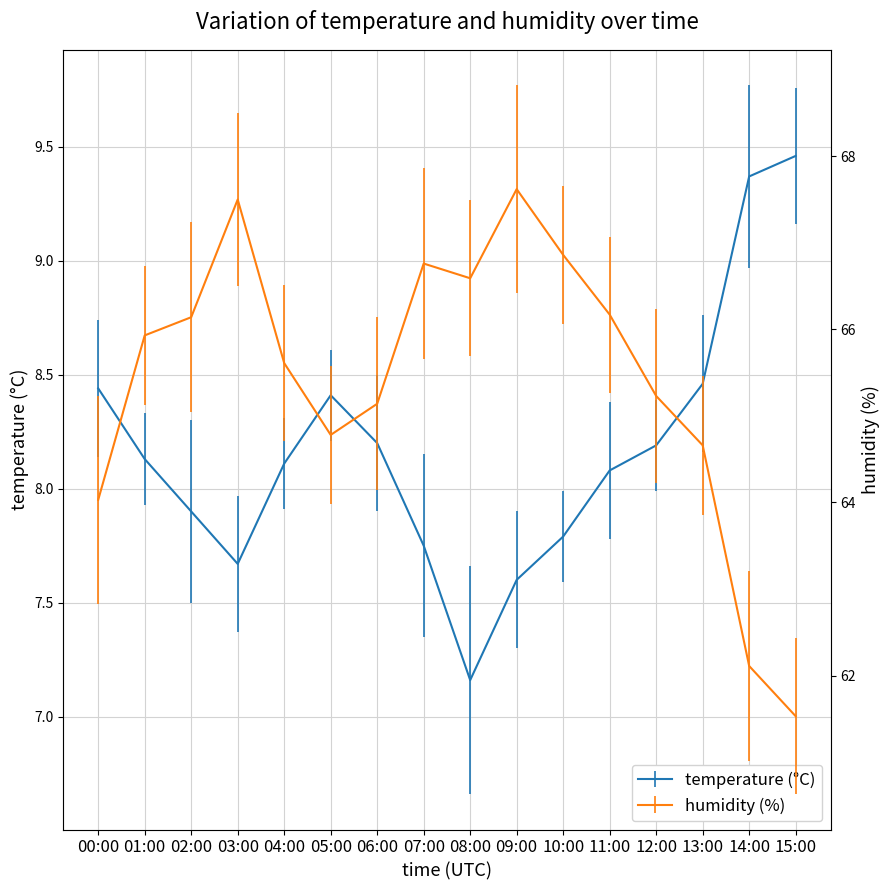

What position from the left is 01:00?

2